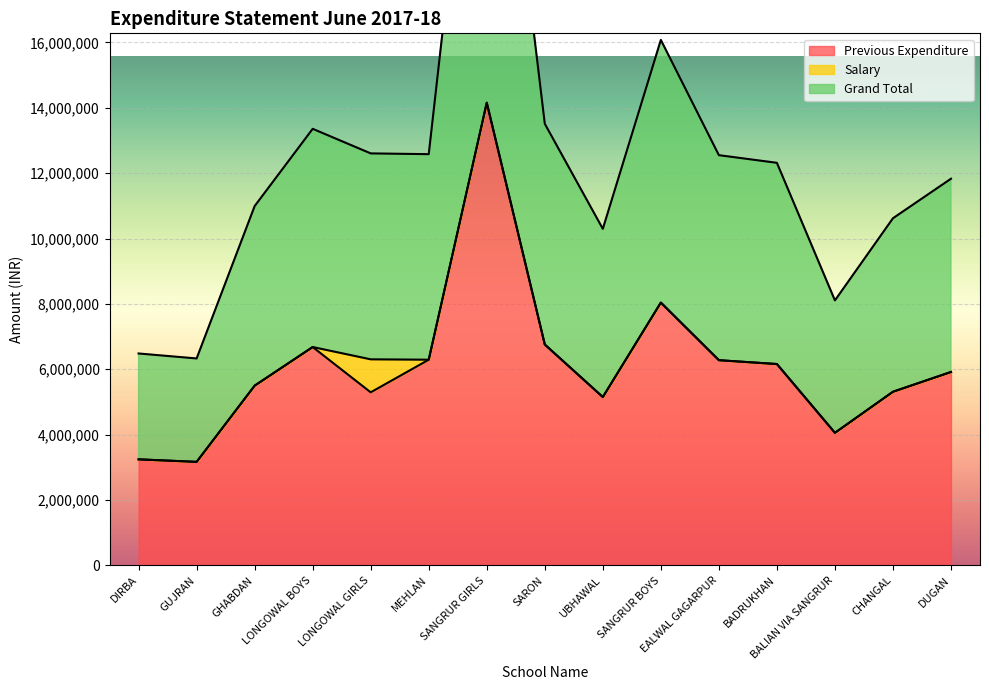

The value of Previous Expenditure at DUGAN is 8749020. True or false?

False